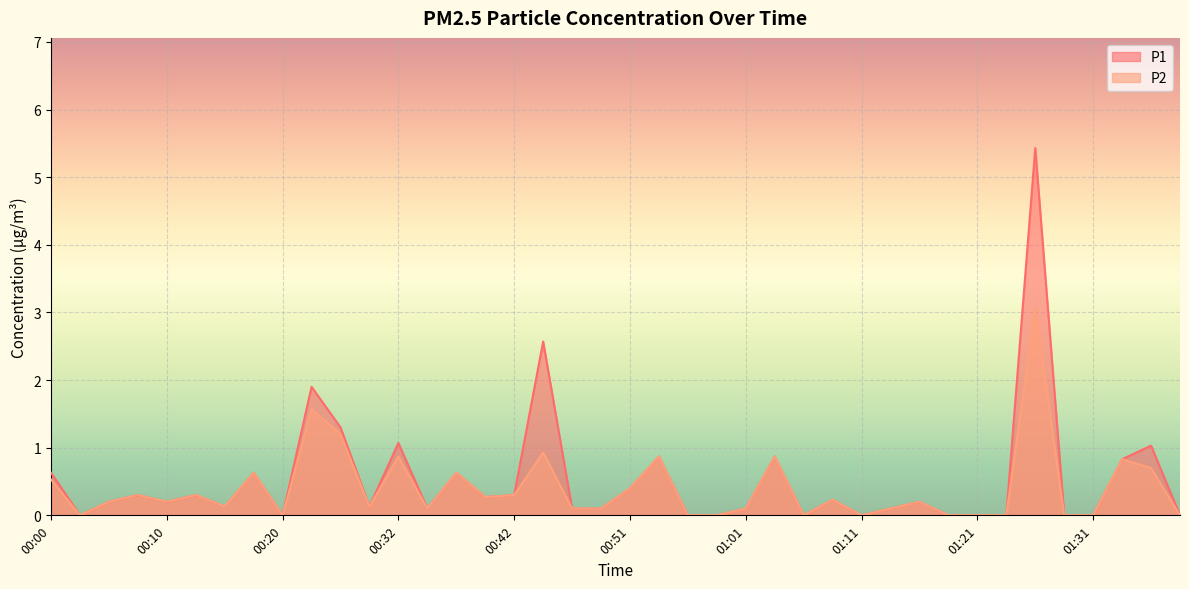

Between 00:20 and 01:09, which series saw the biggest shift?

P1